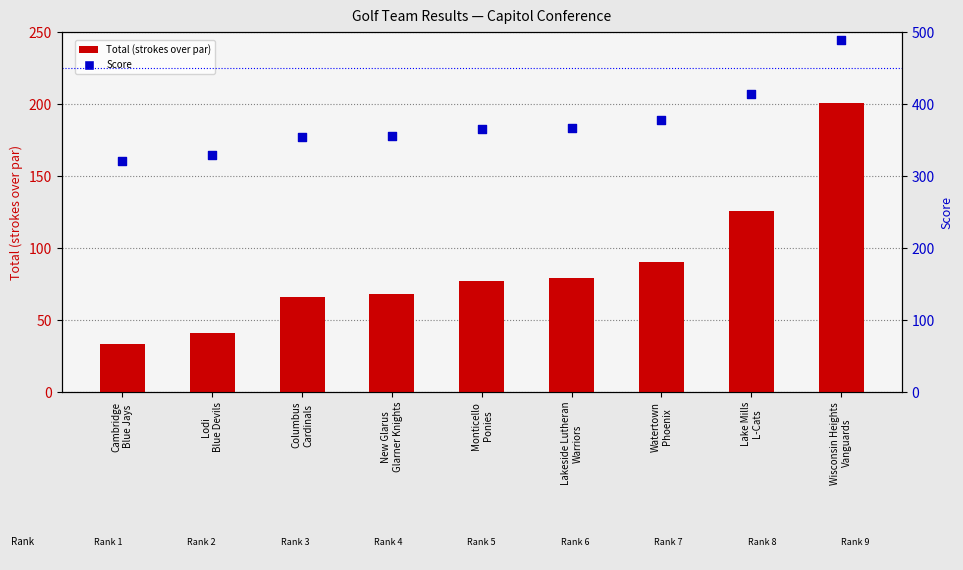

At how many categories does at least one series exceed 468?

1